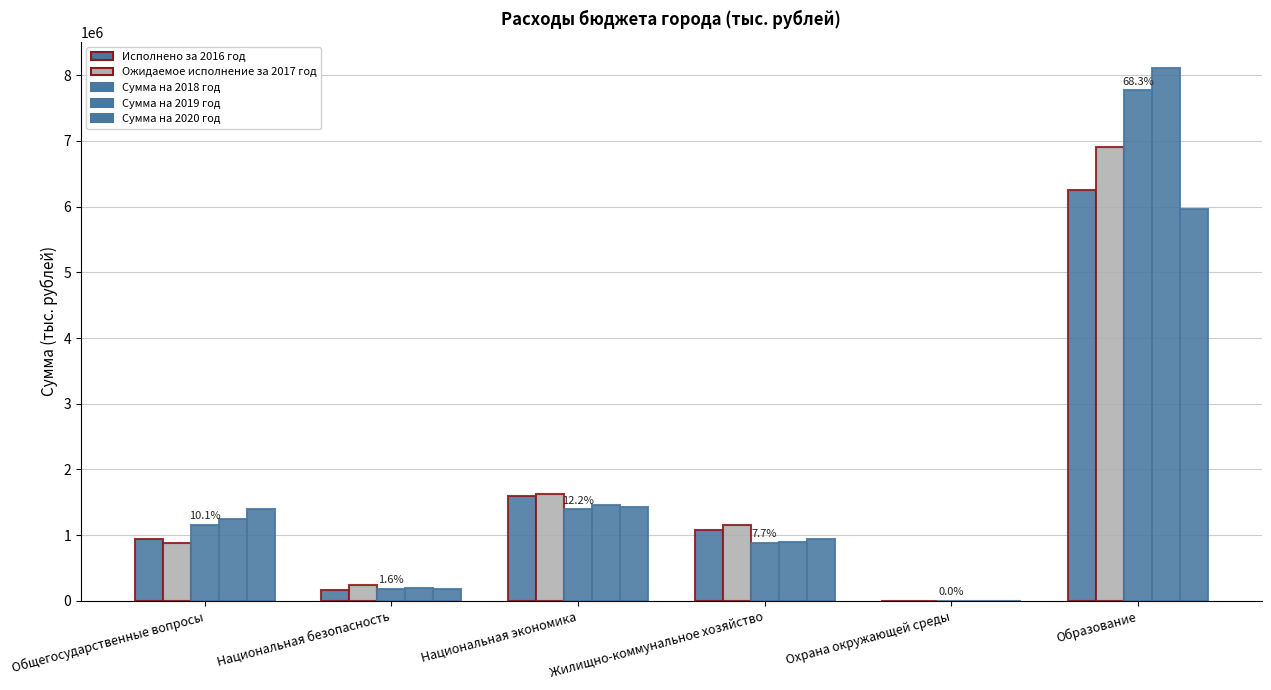

Where does the Ожидаемое исполнение за 2017 год series first go above 1149786?

Национальная экономика